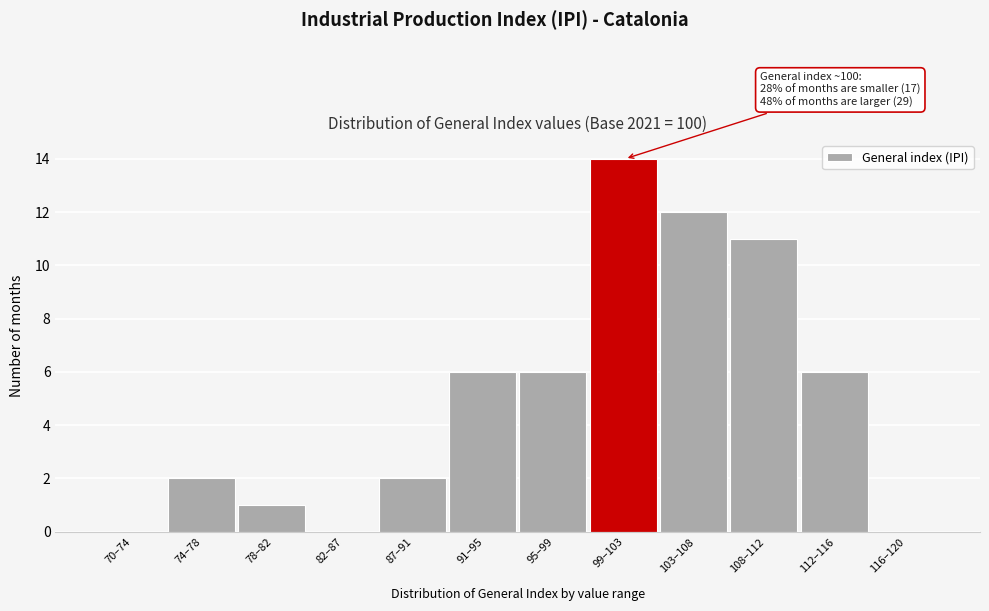

Reading left to right, extract all data points from this chart.

70–74=0	74–78=2	78–82=1	82–87=0	87–91=2	91–95=6	95–99=6	99–103=14	103–108=12	108–112=11	112–116=6	116–120=0